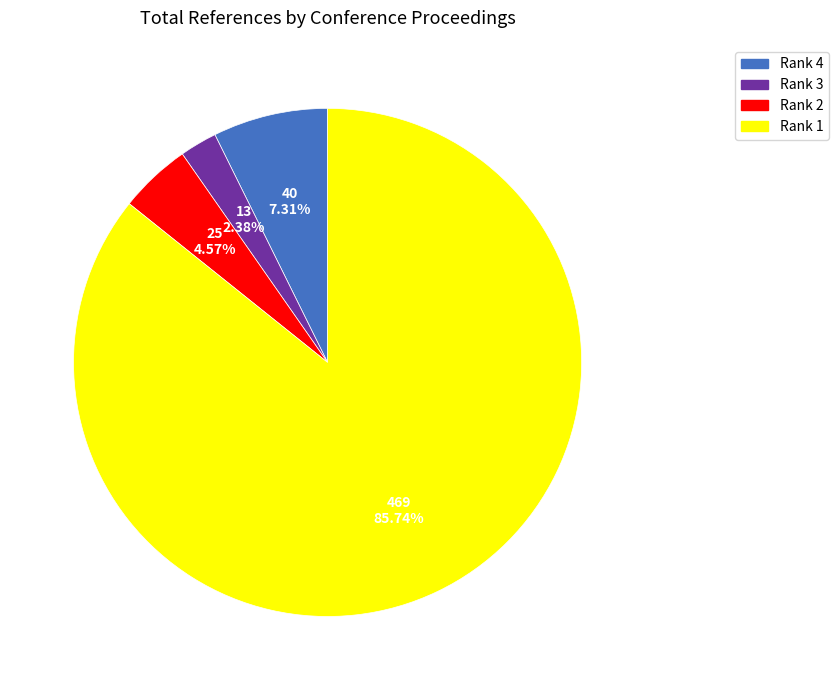

Rank the categories by value from highest to lowest.

Rank 1, Rank 4, Rank 2, Rank 3